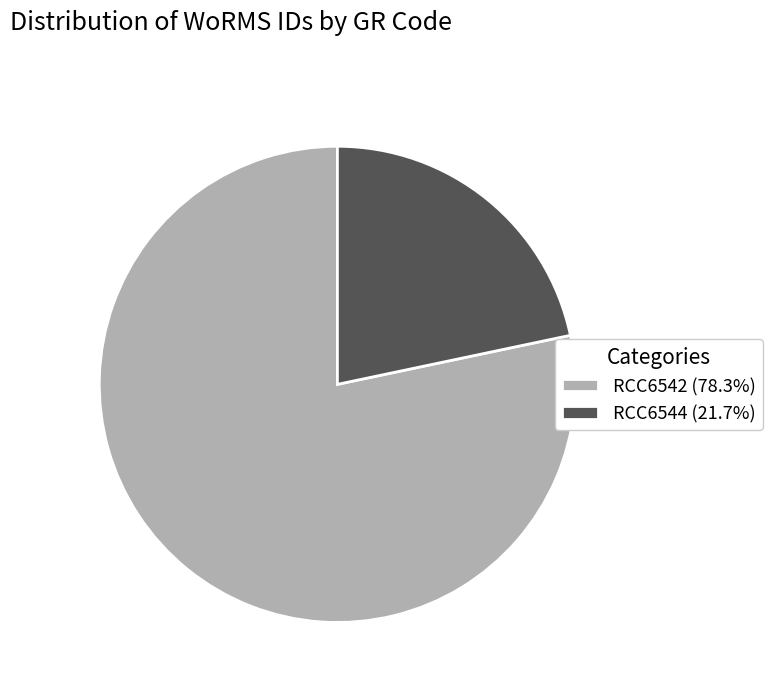

What is the ratio of the value at RCC6544 (21.7%) to the value at RCC6542 (78.3%)?

0.3